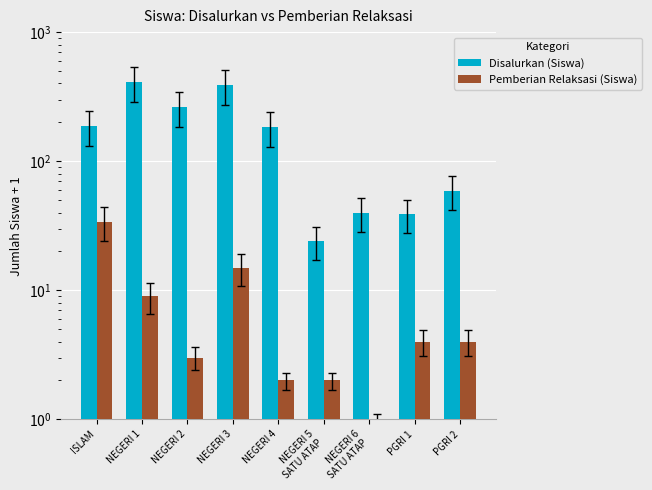

What is the average value of the Disalurkan (Siswa) series?

178